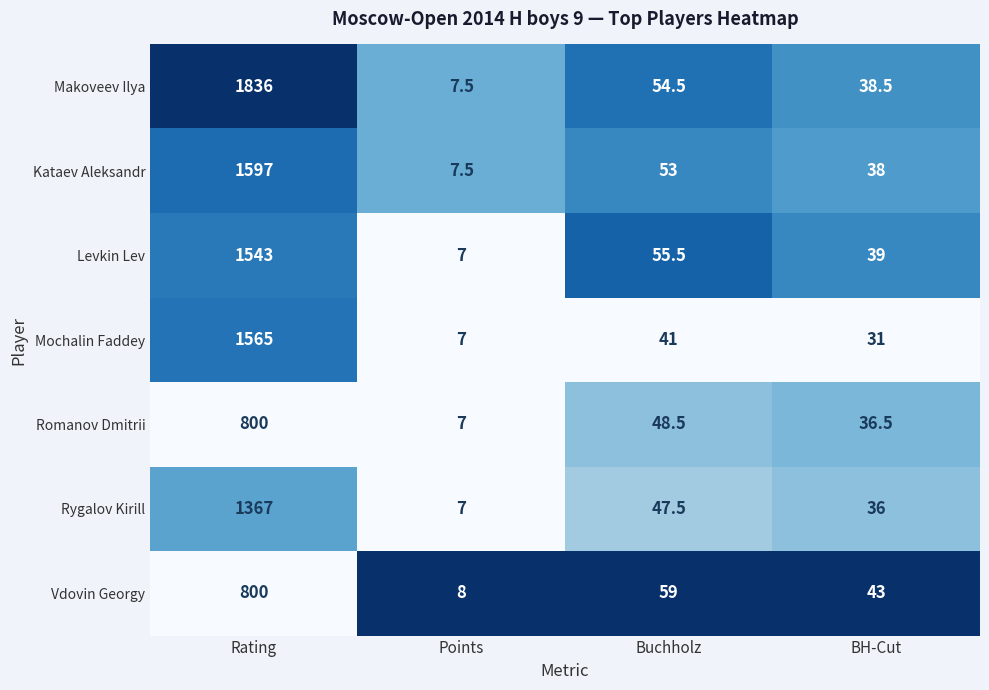

Which category has the highest value in the Kataev Aleksandr series?

Rating